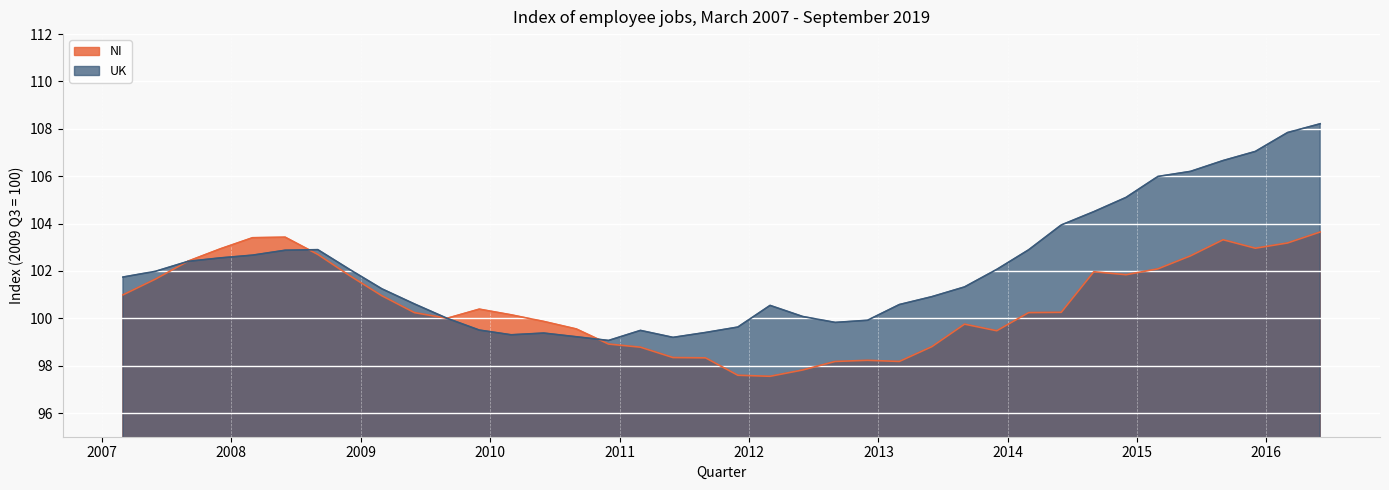

How many distinct data groups are displayed?

2